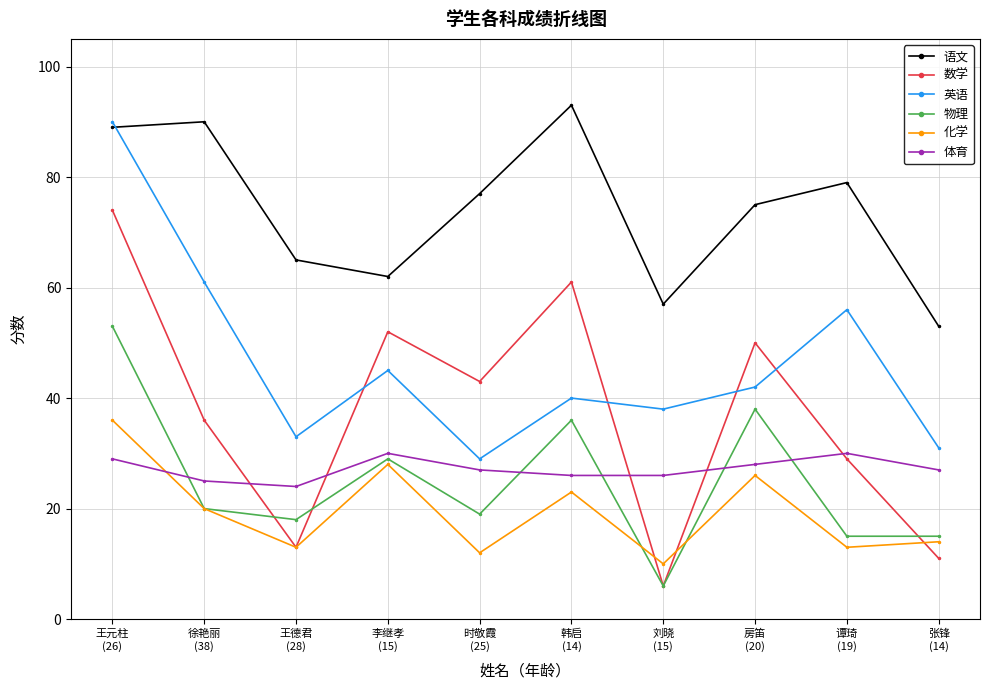

What are all the series names shown in the legend?

语文, 数学, 英语, 物理, 化学, 体育